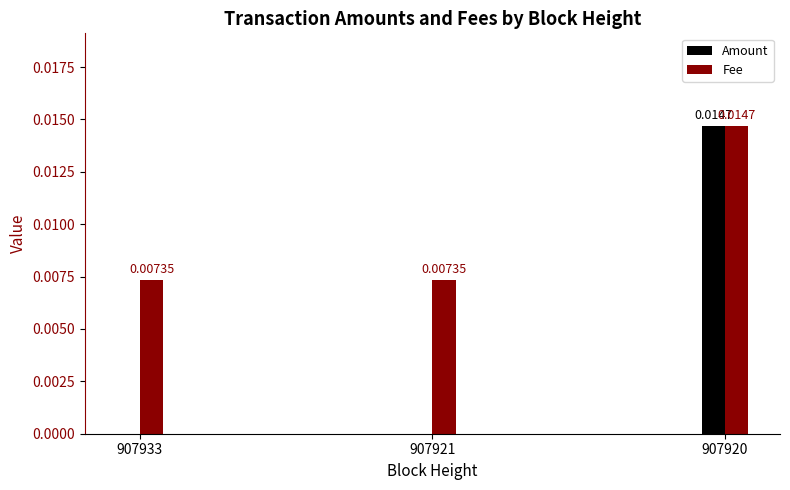

How many data points in Amount are above 0?

1